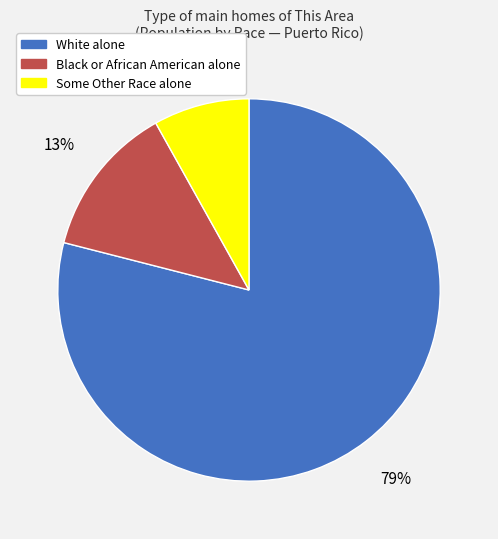

Do Black or African American alone and White alone together represent more than half of the pie?

Yes